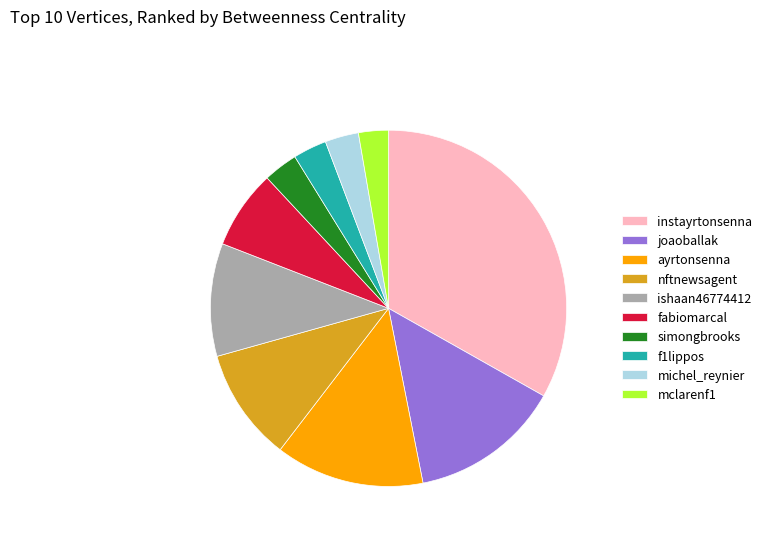

How many slices are in this pie chart?

10